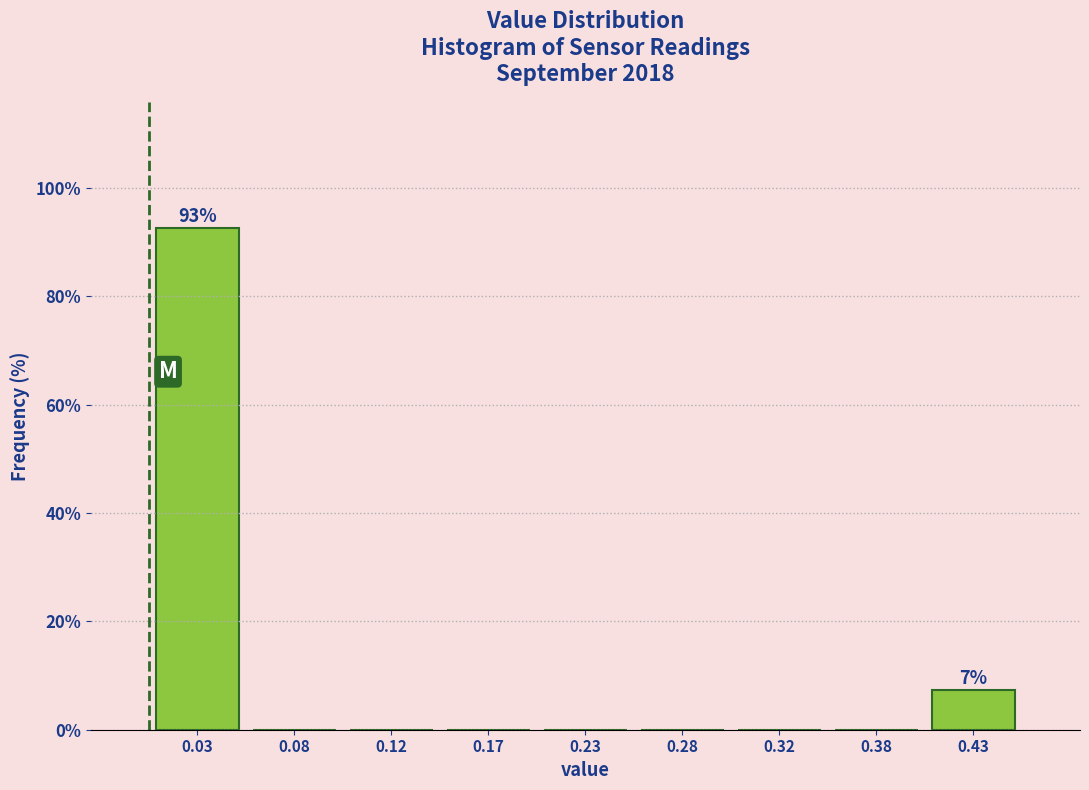

Which range on the x-axis has the tallest bar?

0.00 to 0.05